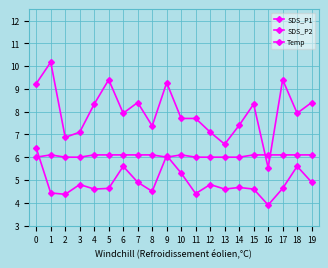

How many lines are shown in the chart?

3